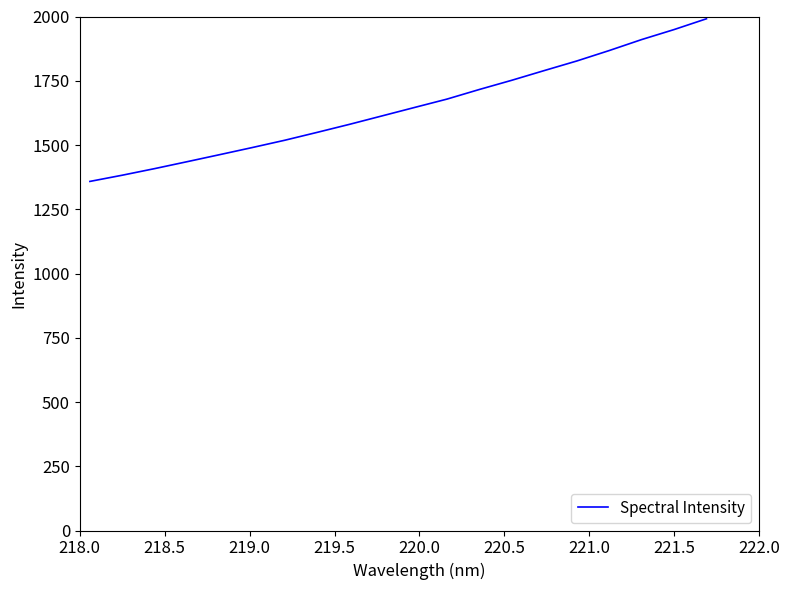

What is the difference between the maximum and minimum values?

632.9